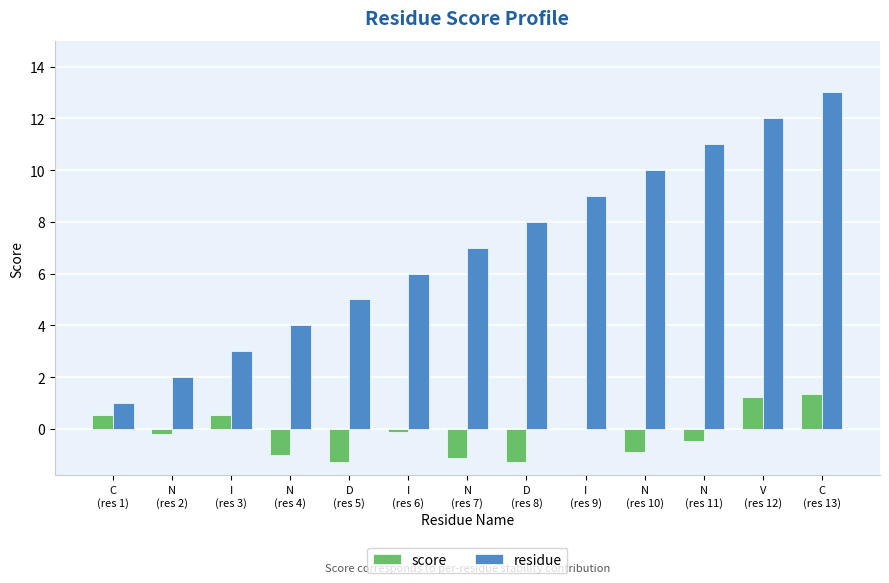

True or false: score has a value of 0.5 at C
(res 1).

True